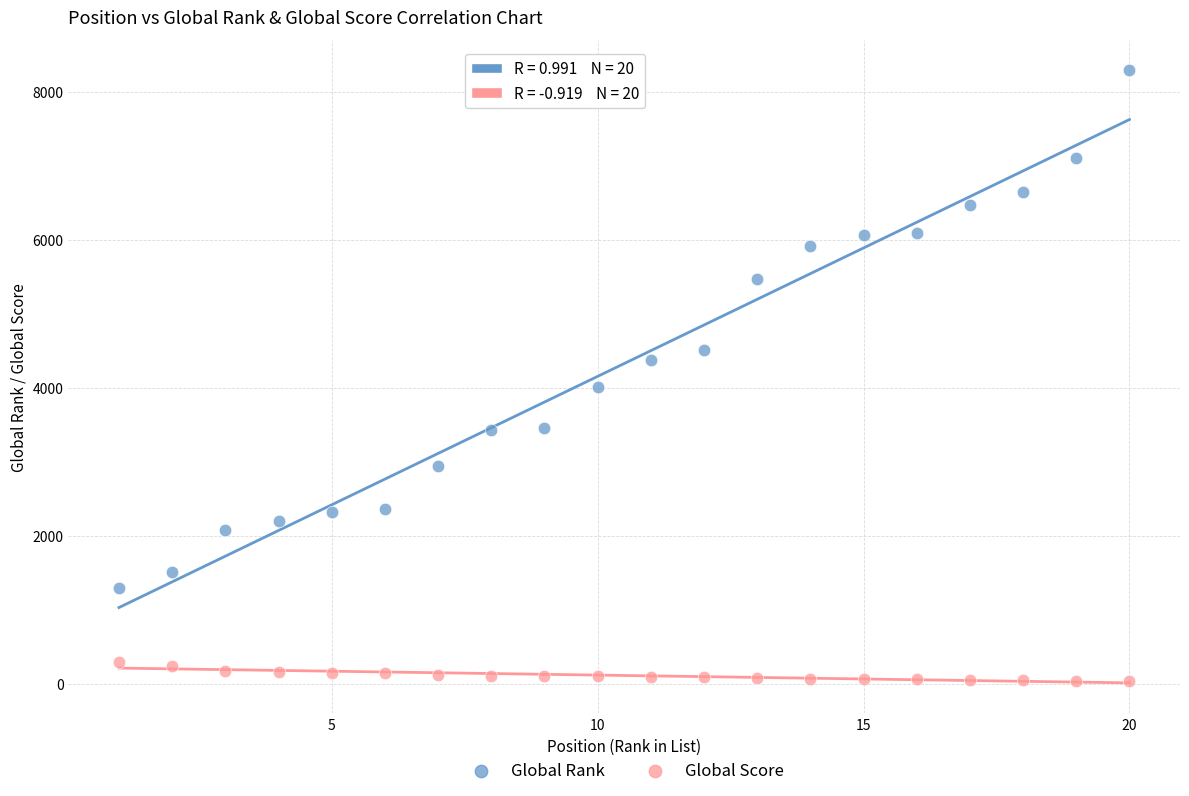

Across all data points, what is the range of Y values (max minus min)?

8251